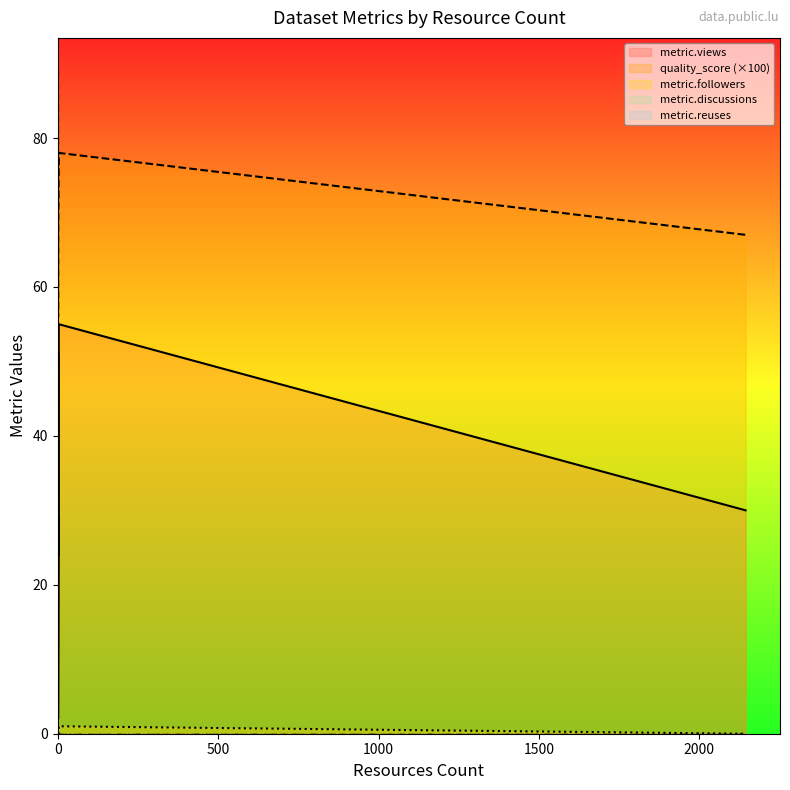

Is the value of metric.views at 1000 greater than the value of metric.followers at 1500?

Yes